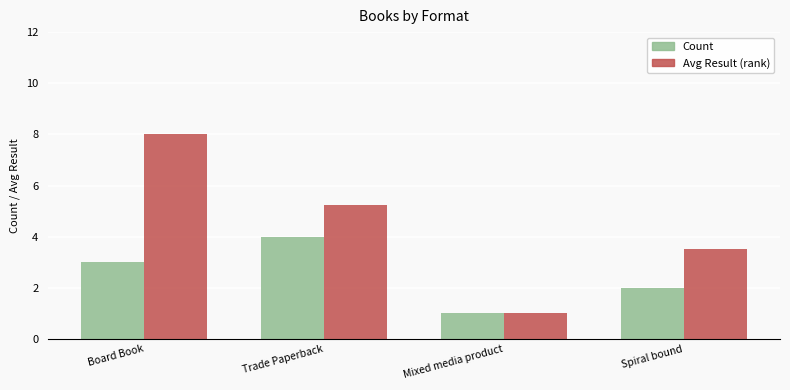

True or false: Avg Result (rank) has a value of 8.0 at Board Book.

True